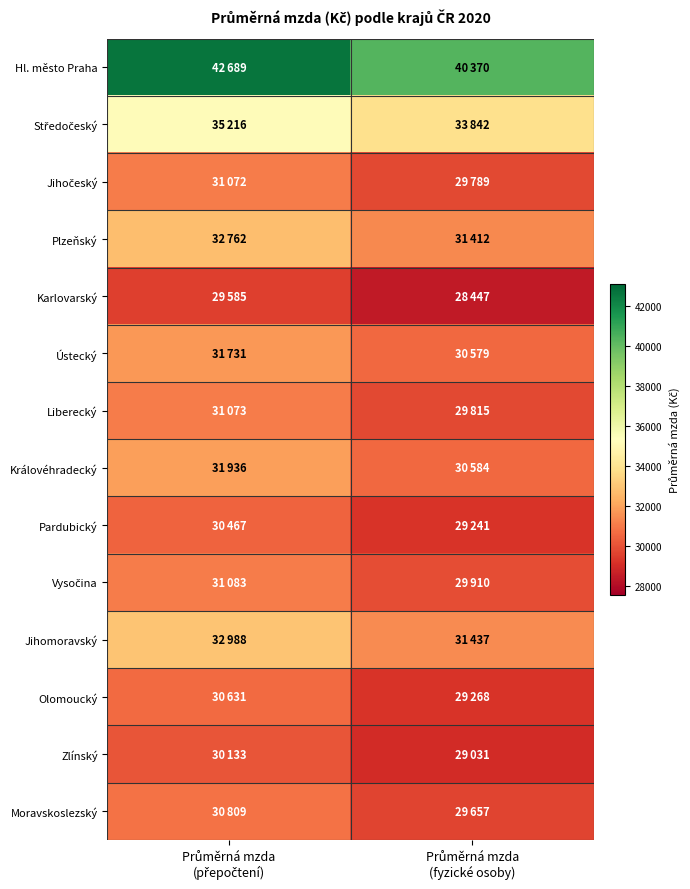

At Průměrná mzda (přepočtení), list the series in order from smallest to largest.

Karlovarský, Zlínský, Pardubický, Olomoucký, Moravskoslezský, Jihočeský, Liberecký, Vysočina, Ústecký, Královéhradecký, Plzeňský, Jihomoravský, Středočeský, Hl. město Praha